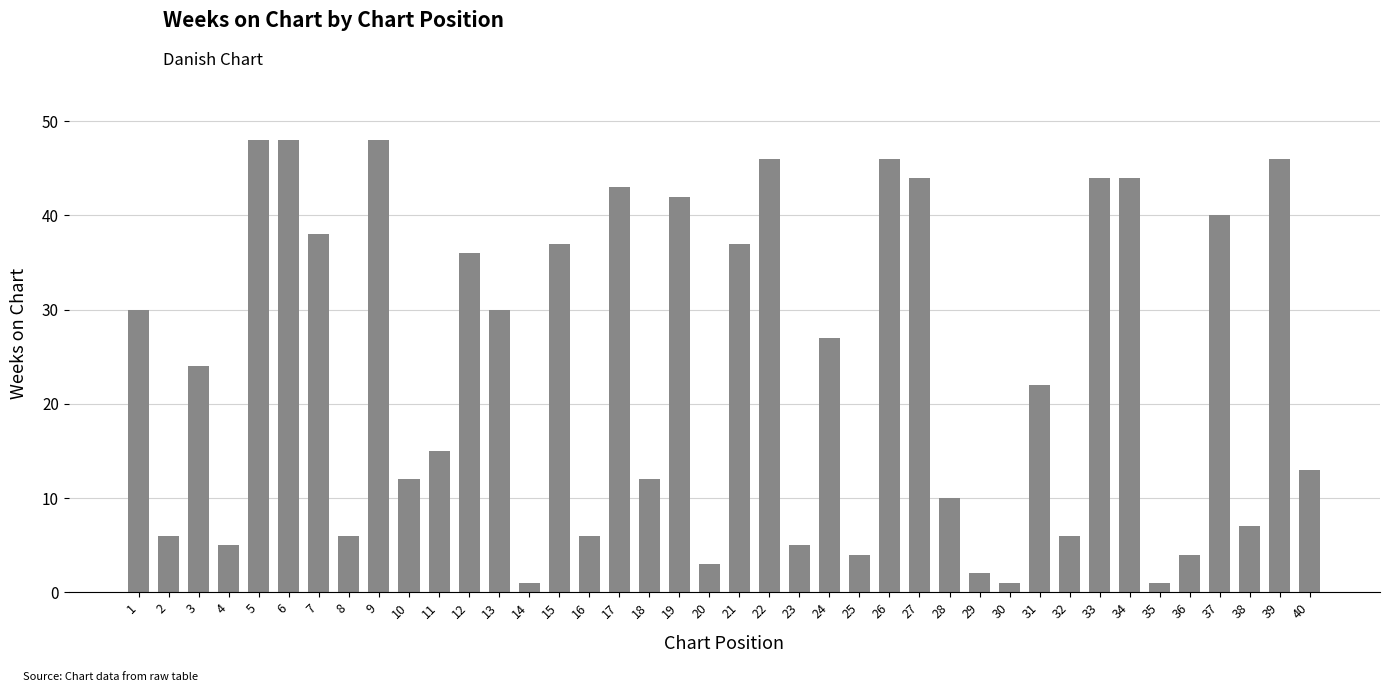

What is the difference between the values at 18 and 1?

18